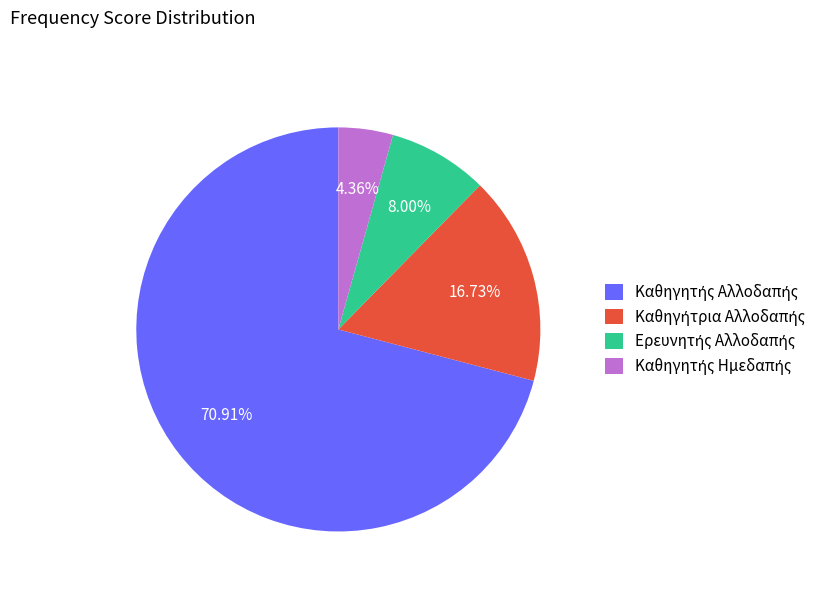

Does any single category account for the majority?

Yes